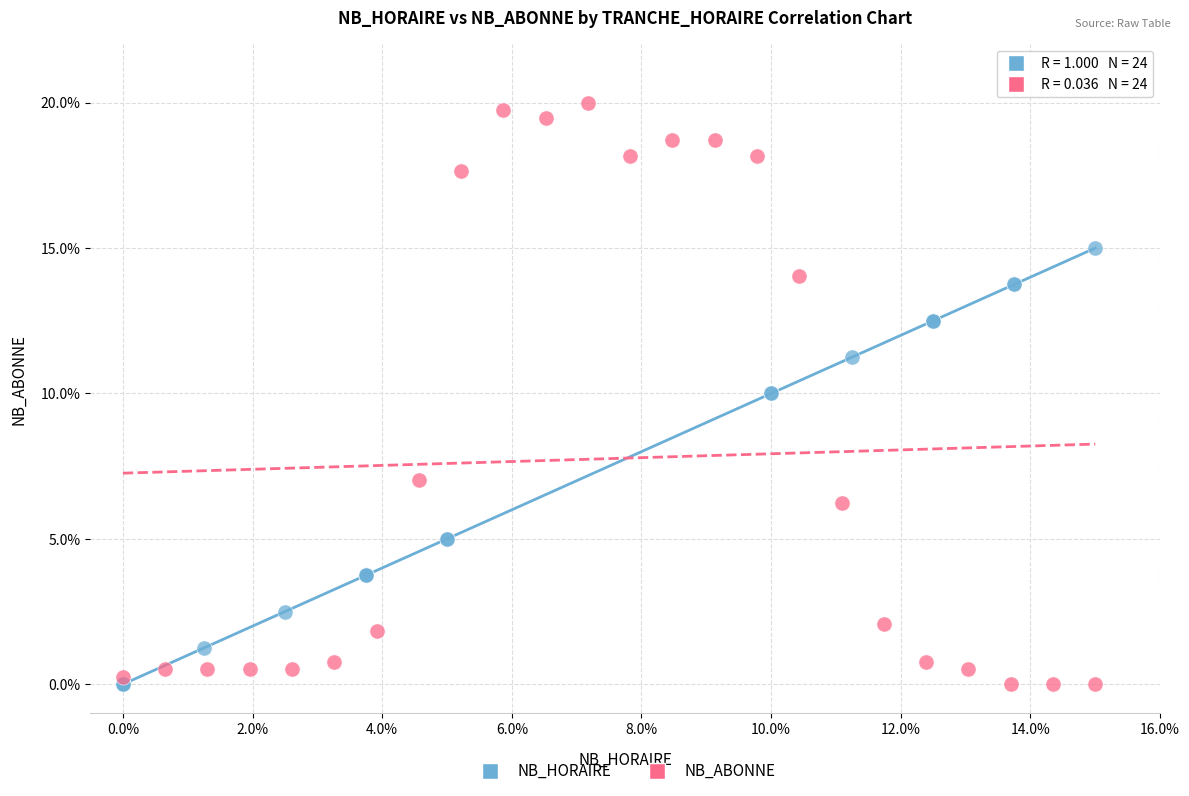

What are all the series names shown in the legend?

NB_HORAIRE, NB_ABONNE